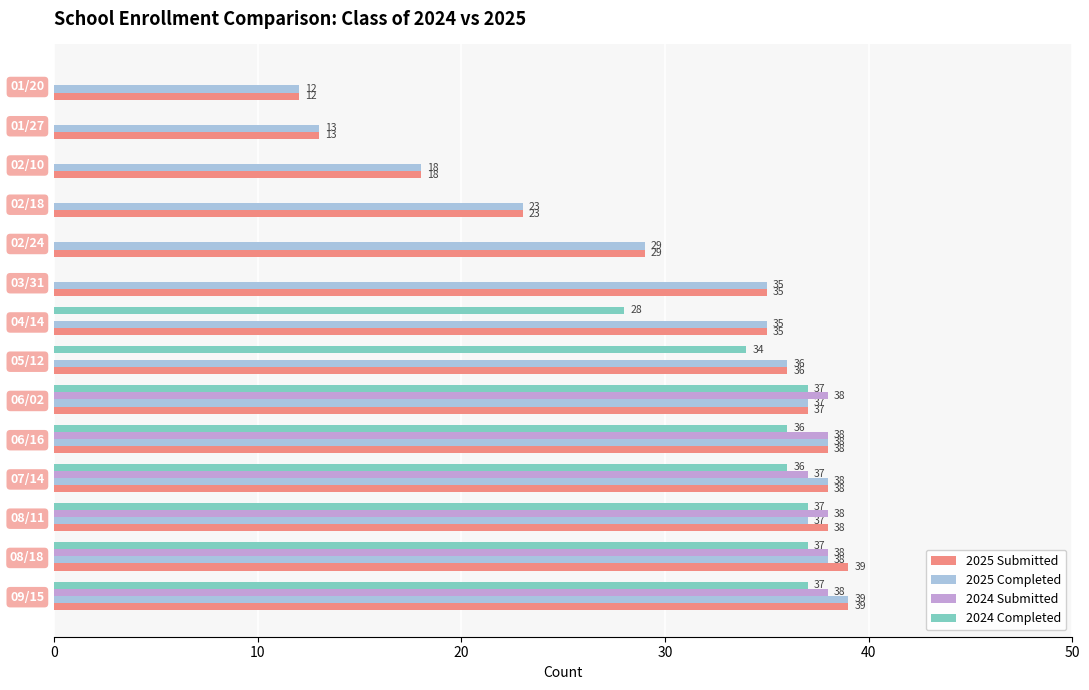

What are all the series names shown in the legend?

2025 Submitted, 2025 Completed, 2024 Submitted, 2024 Completed